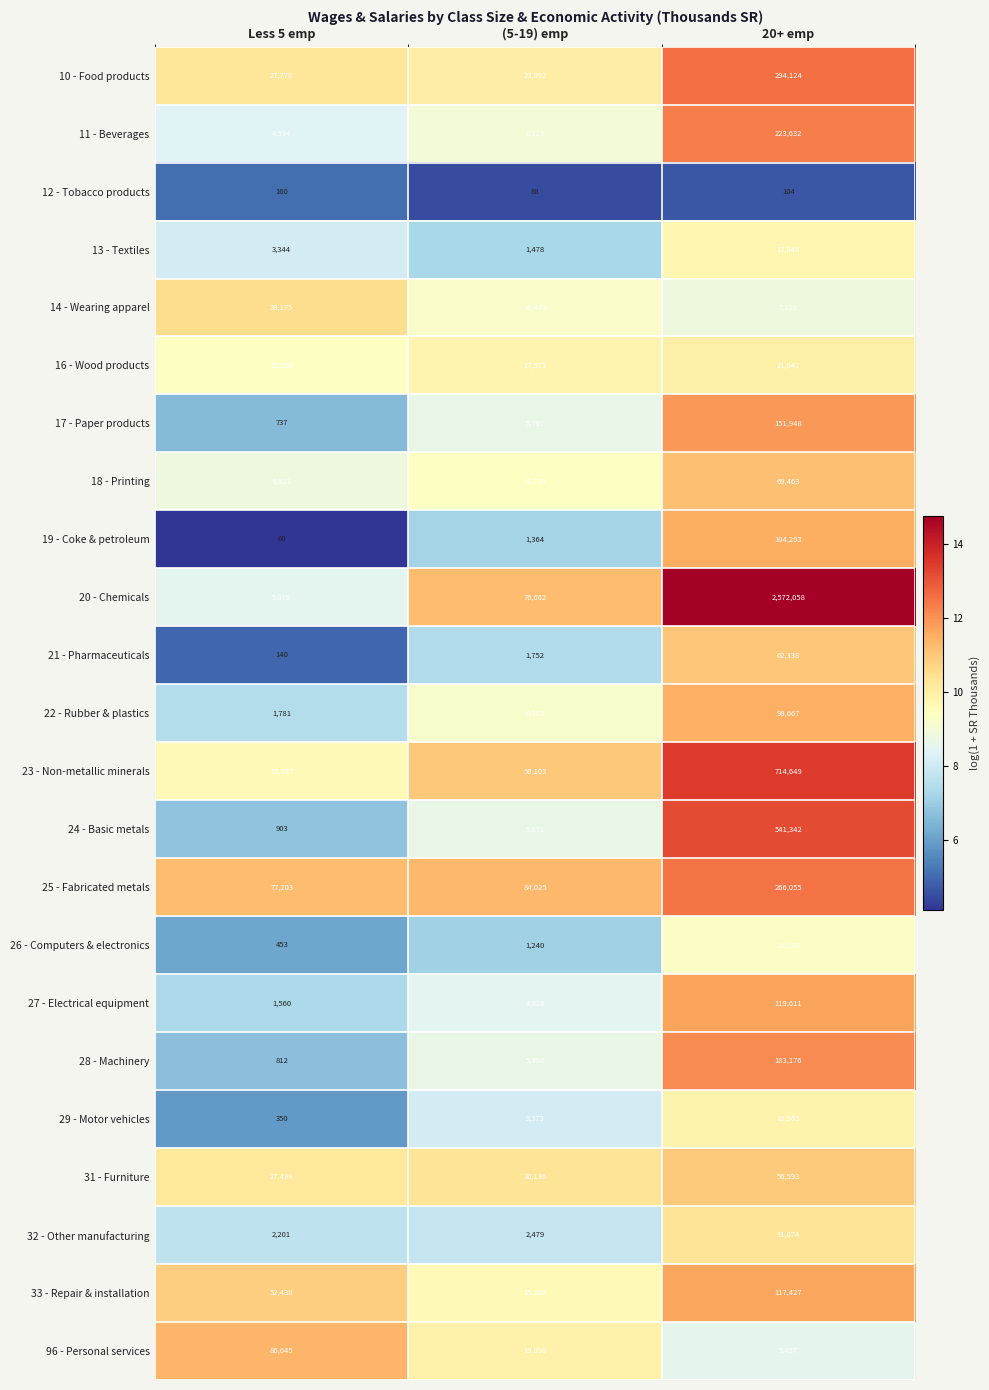

What is the maximum value shown in the chart?

2572058